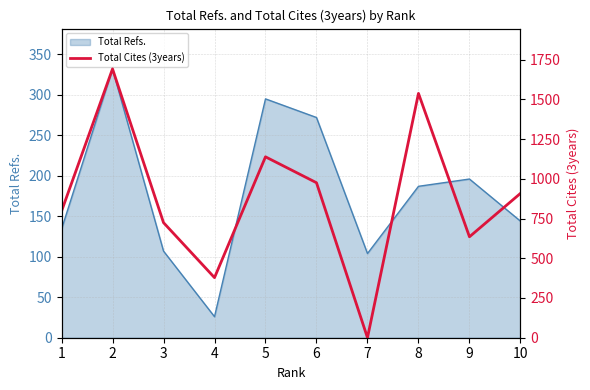

Does the chart have visible grid lines?

Yes